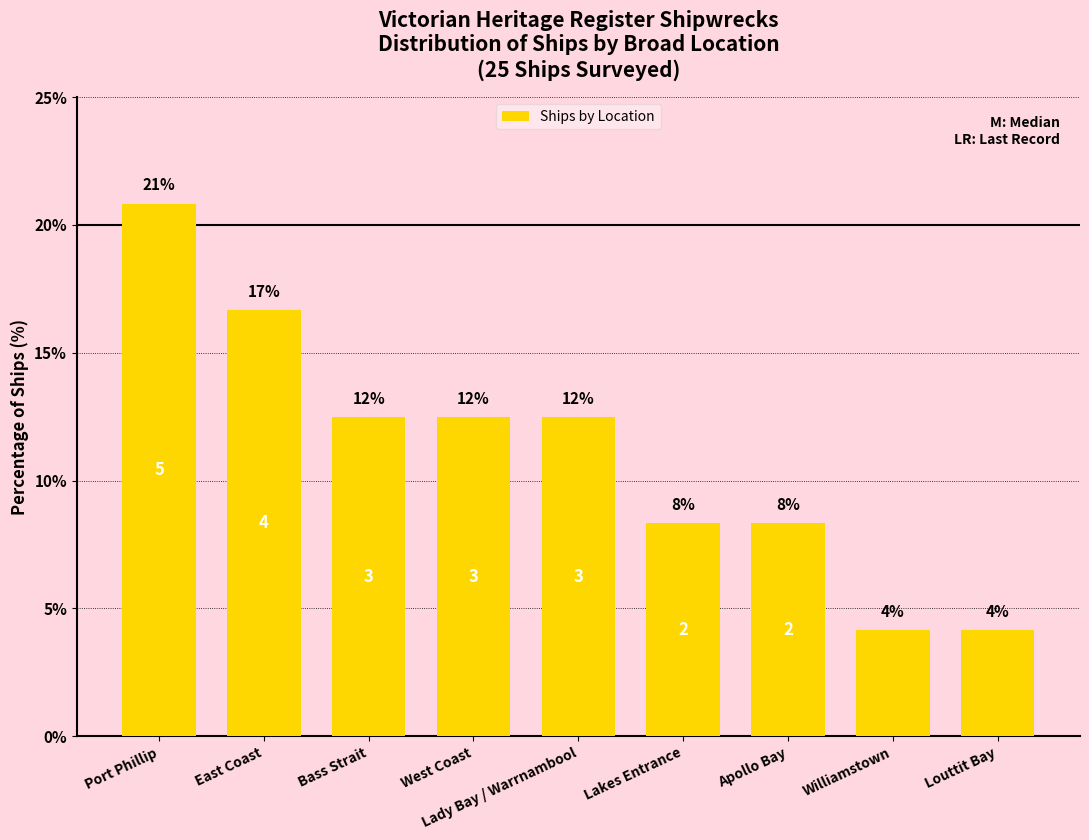

What is the label of the 6th bar from the right?

West Coast